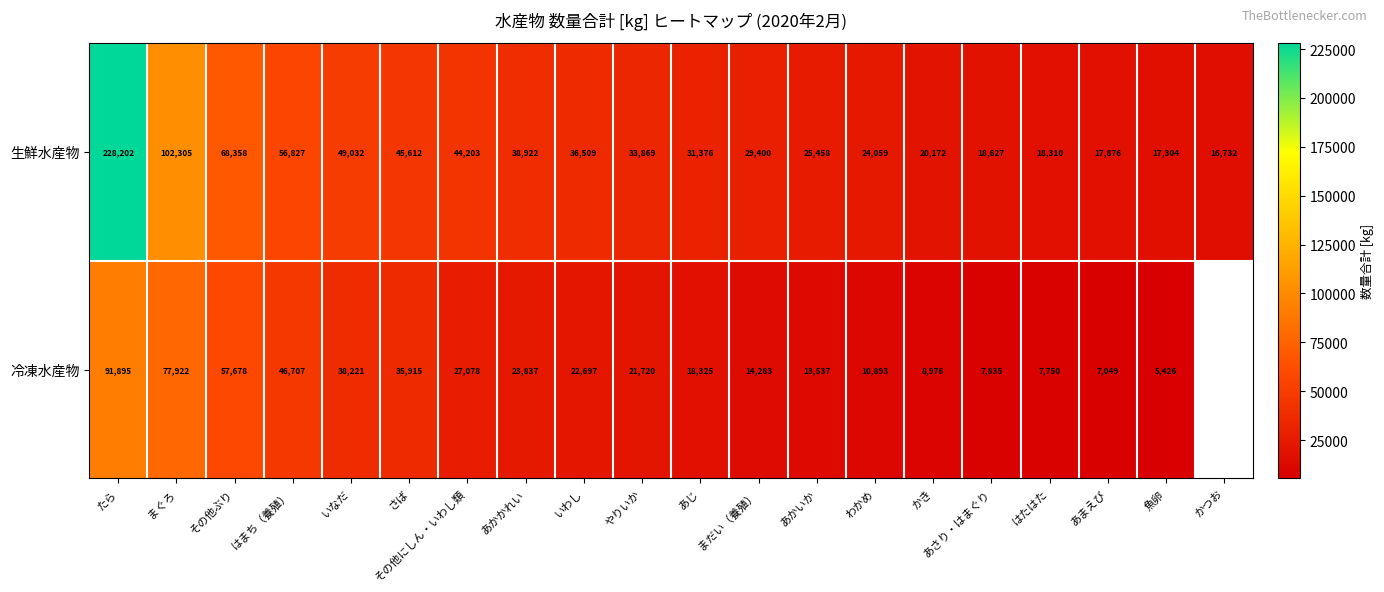

Where does the 生鮮水産物 series first go above 33869?

たら